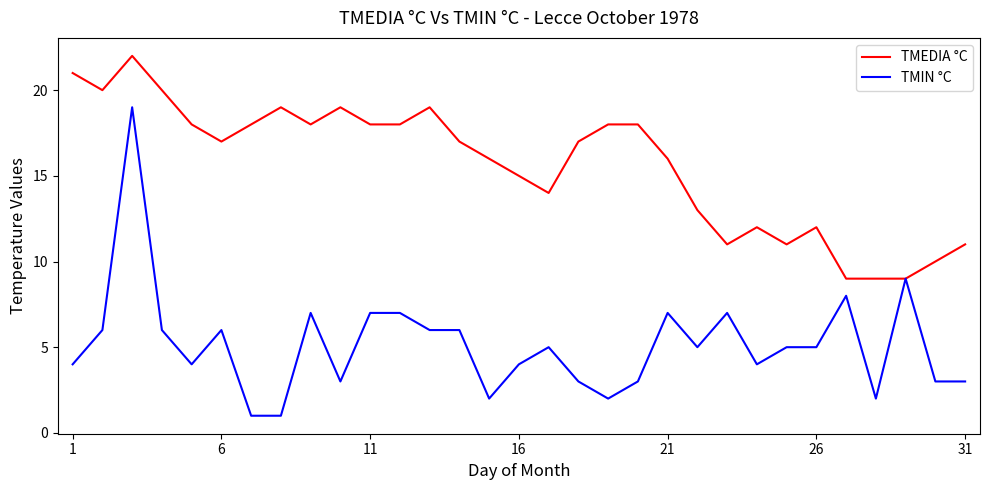

Which series has the largest range (max minus min)?

TMIN °C